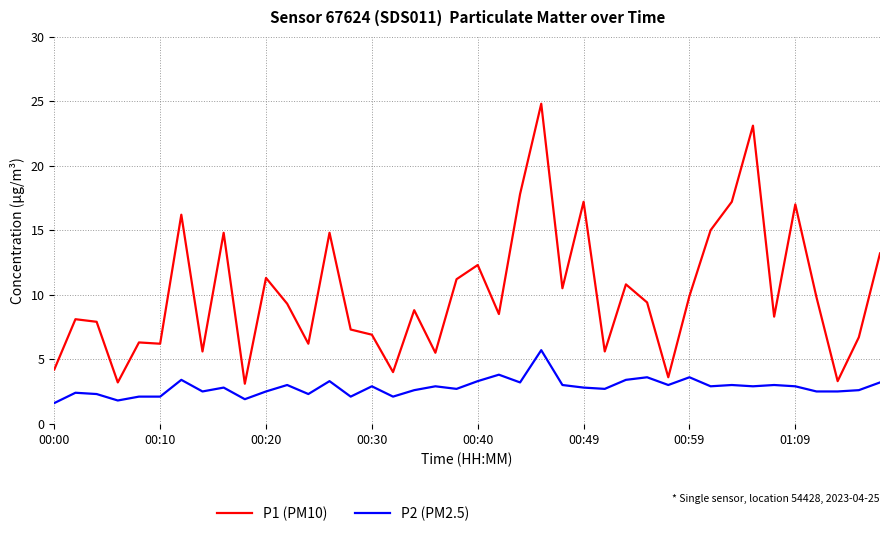

True or false: P2 (PM2.5) and P1 (PM10) cross at least once.

False